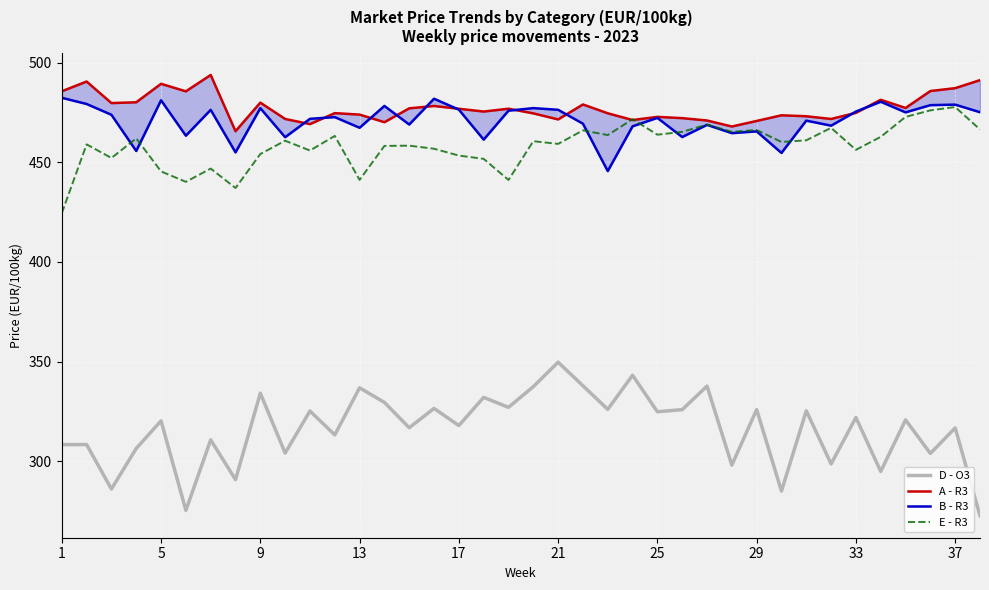

What is the highest value of the E - R3 series?

477.7